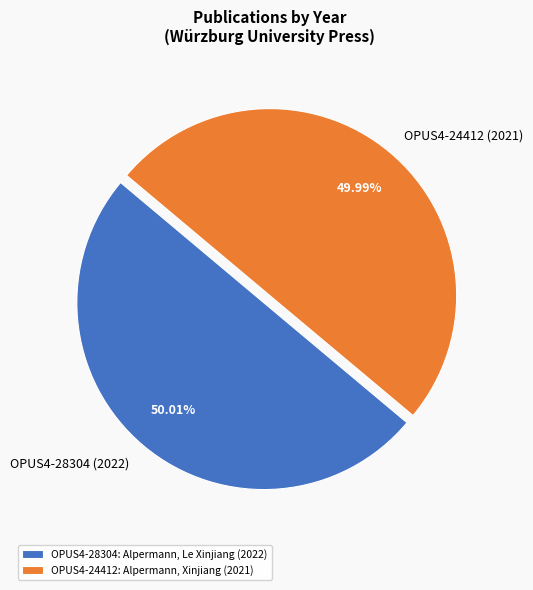

The OPUS4-28304 (2022) slice represents 36% of the pie. True or false?

False